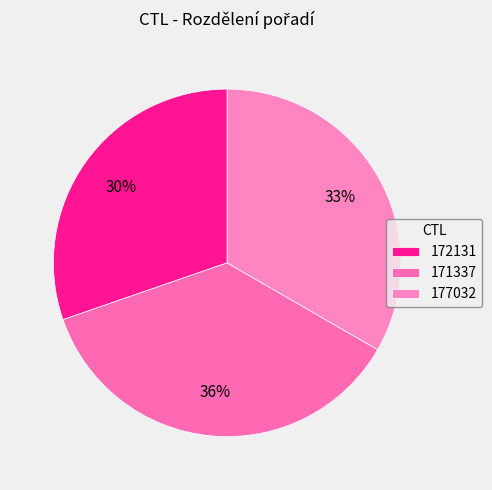

Which has a higher value, 172131 or 171337?

171337